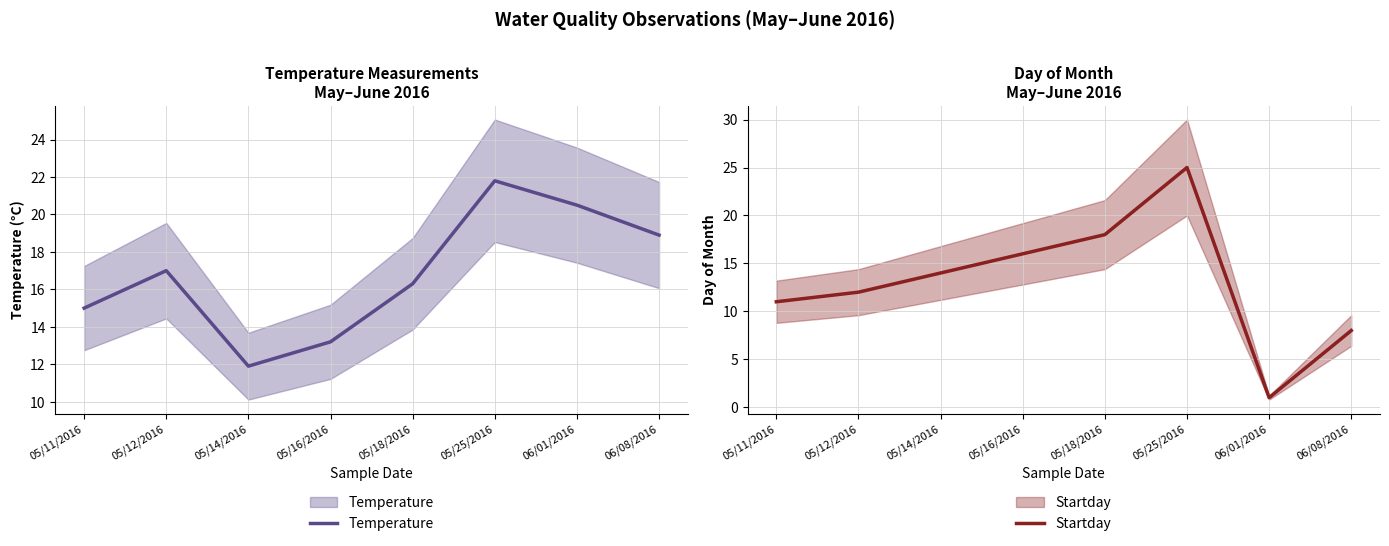

The value of Startday at 06/08/2016 is 8.0. True or false?

True